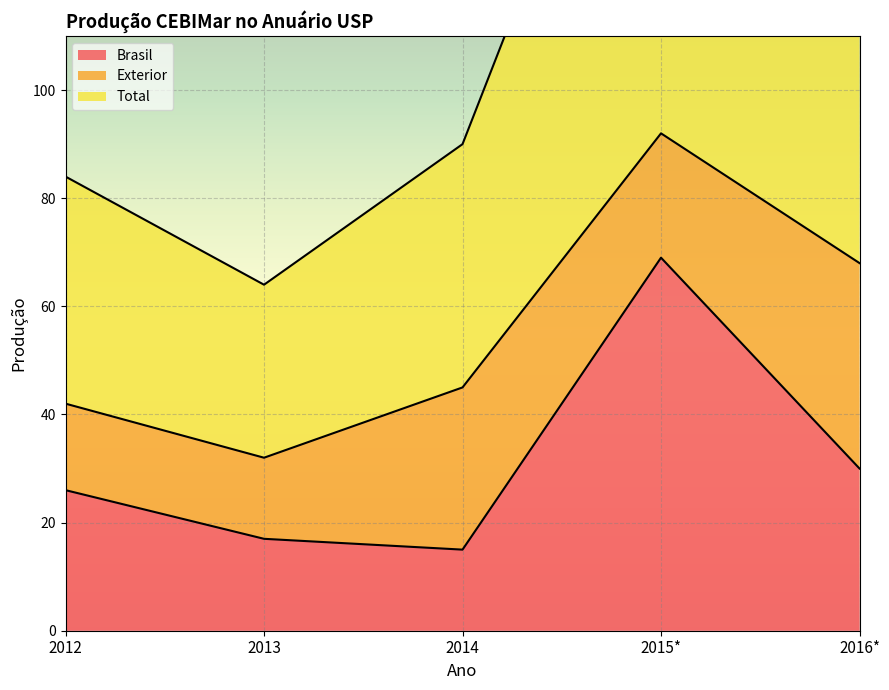

List the labels in order of Total value, largest first.

2015*, 2016*, 2014, 2012, 2013